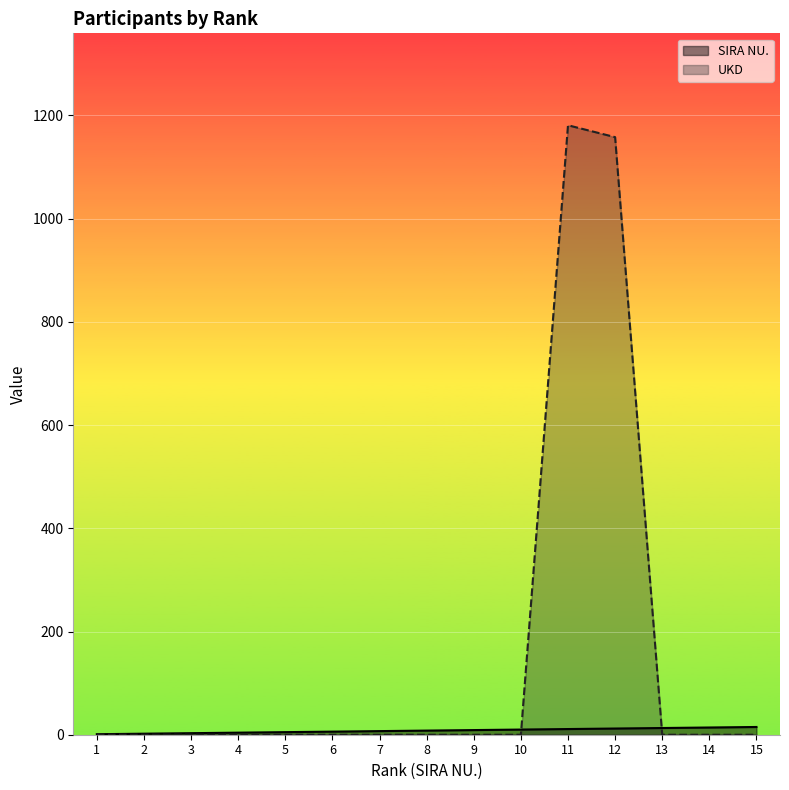

Rank the series by their average value, from highest to lowest.

UKD, SIRA NU.